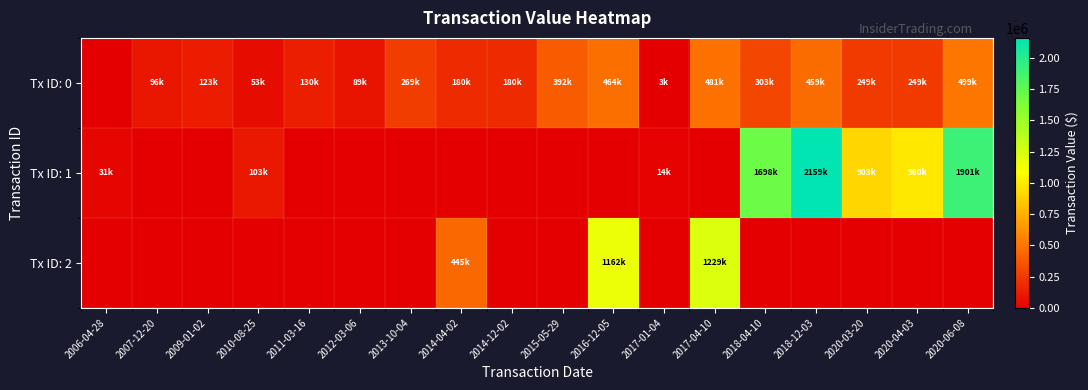

What is the difference between the highest and lowest values at 2015-05-29?

392880